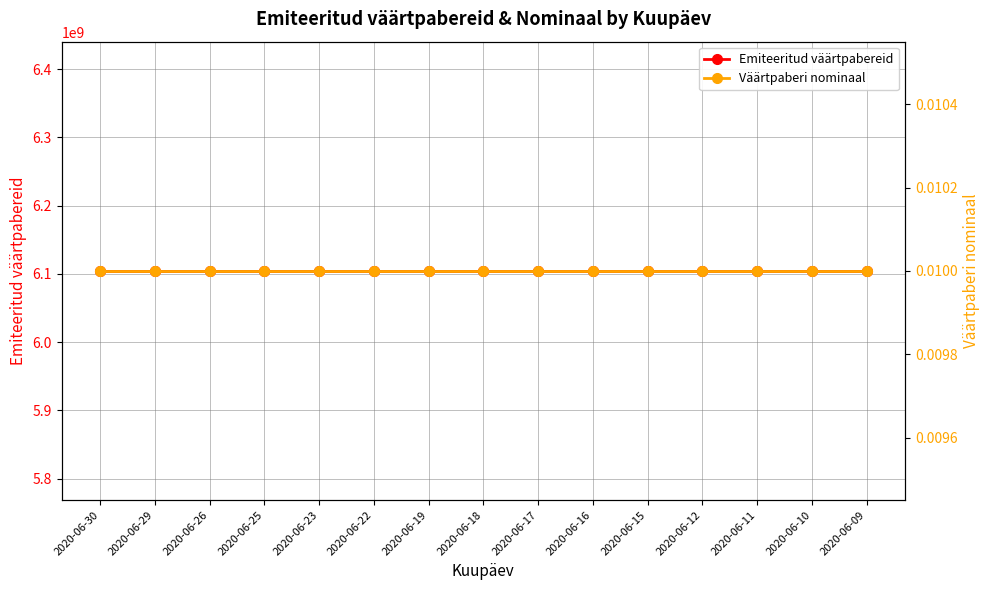

At which label does Väärtpaberi nominaal reach its minimum?

2020-06-30